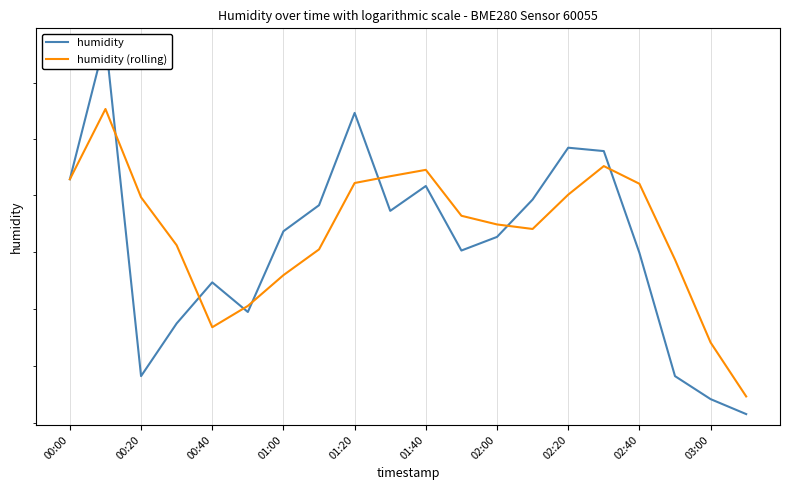

The humidity series shows 94.2 at 03:00. True or false?

True